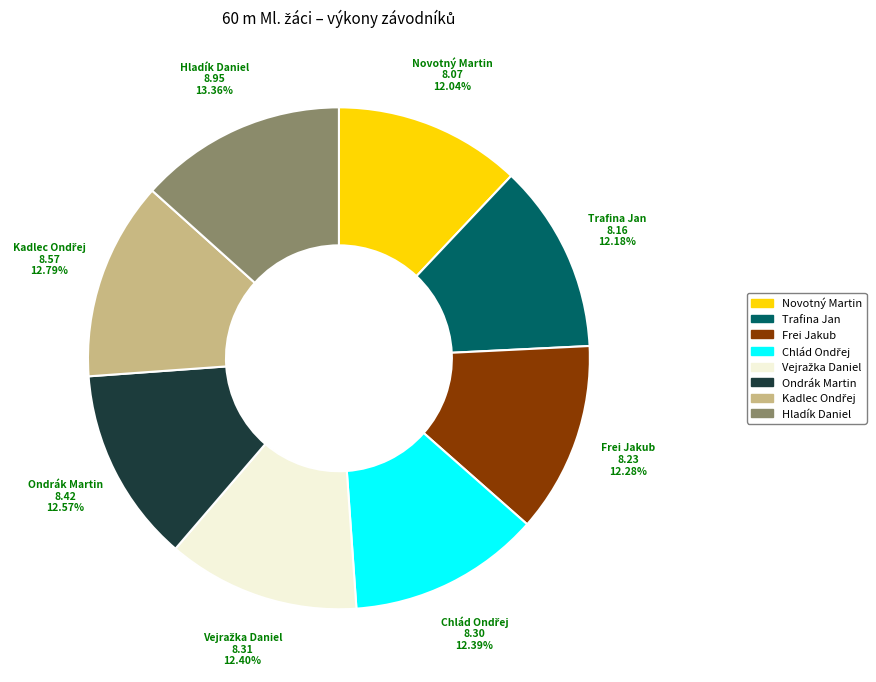

Count the number of slices in the pie.

8